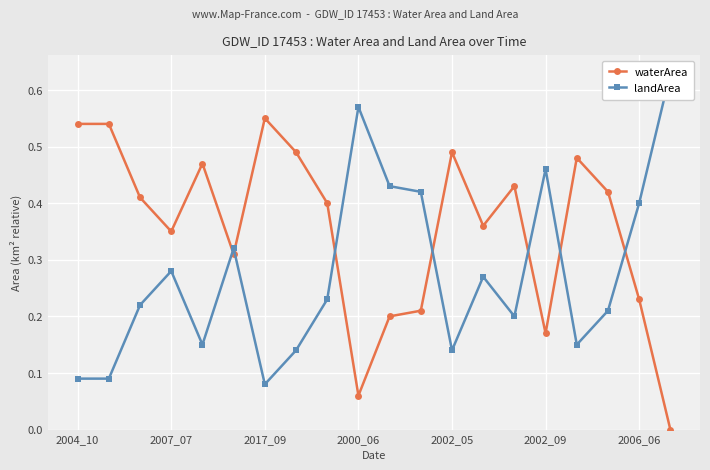

Which series has the widest spread of values?

waterArea